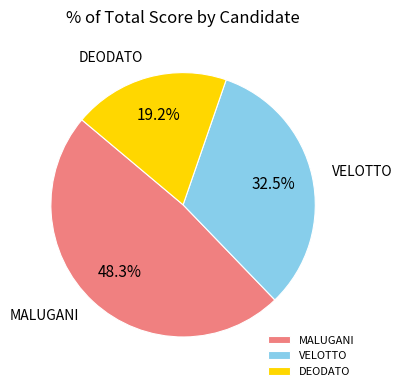

Is there any slice that represents more than half of the pie?

No